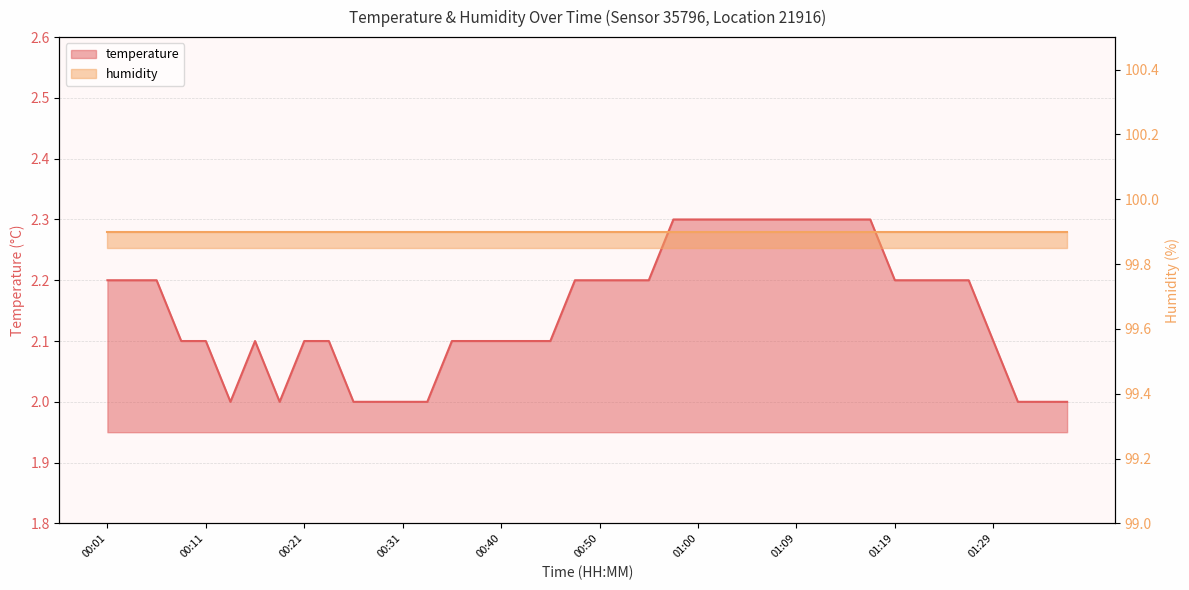

What is the label of the 2nd point from the right?

01:34